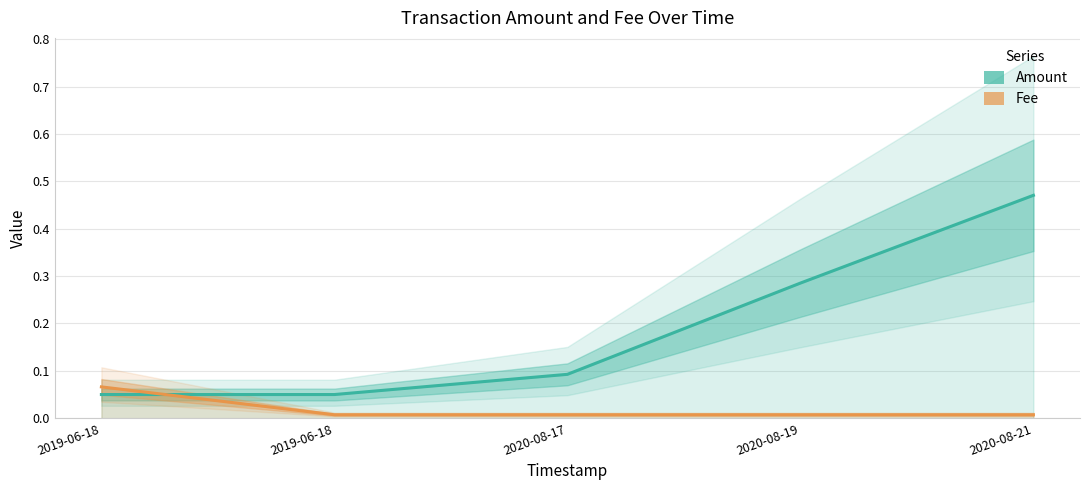

The Fee series shows 0.0 at 2020-08-17. True or false?

False